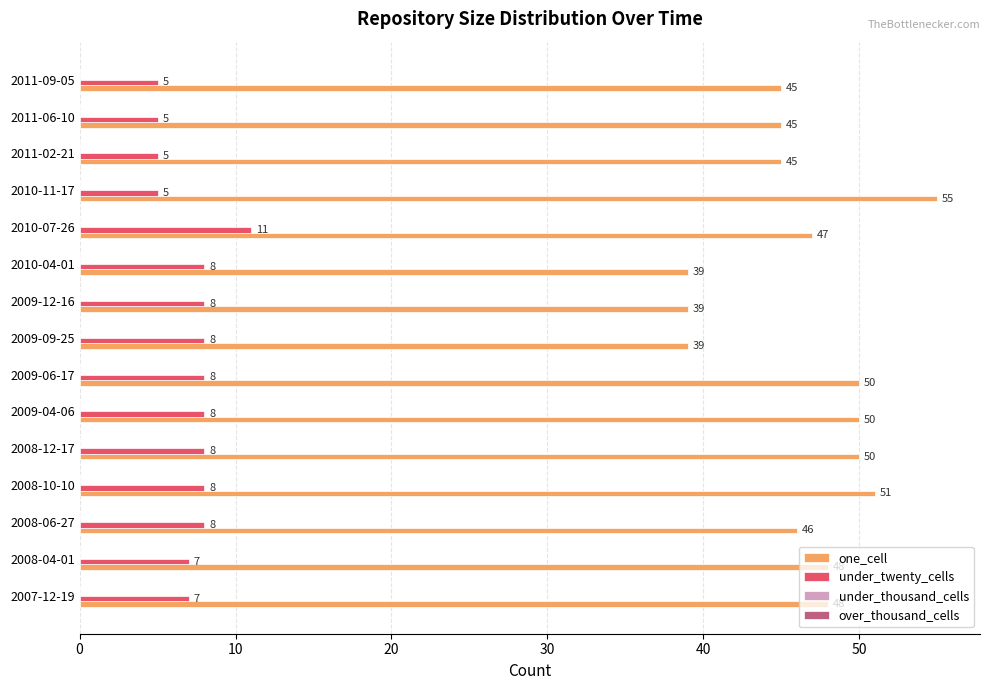

Is the value of one_cell at 2011-06-10 greater than the value of under_twenty_cells at 2008-04-01?

Yes